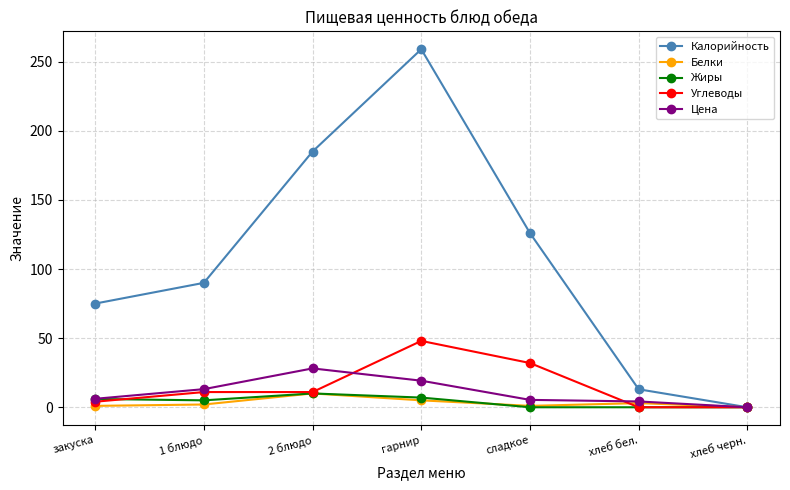

What is the difference between the highest and lowest values at сладкое?

126.0